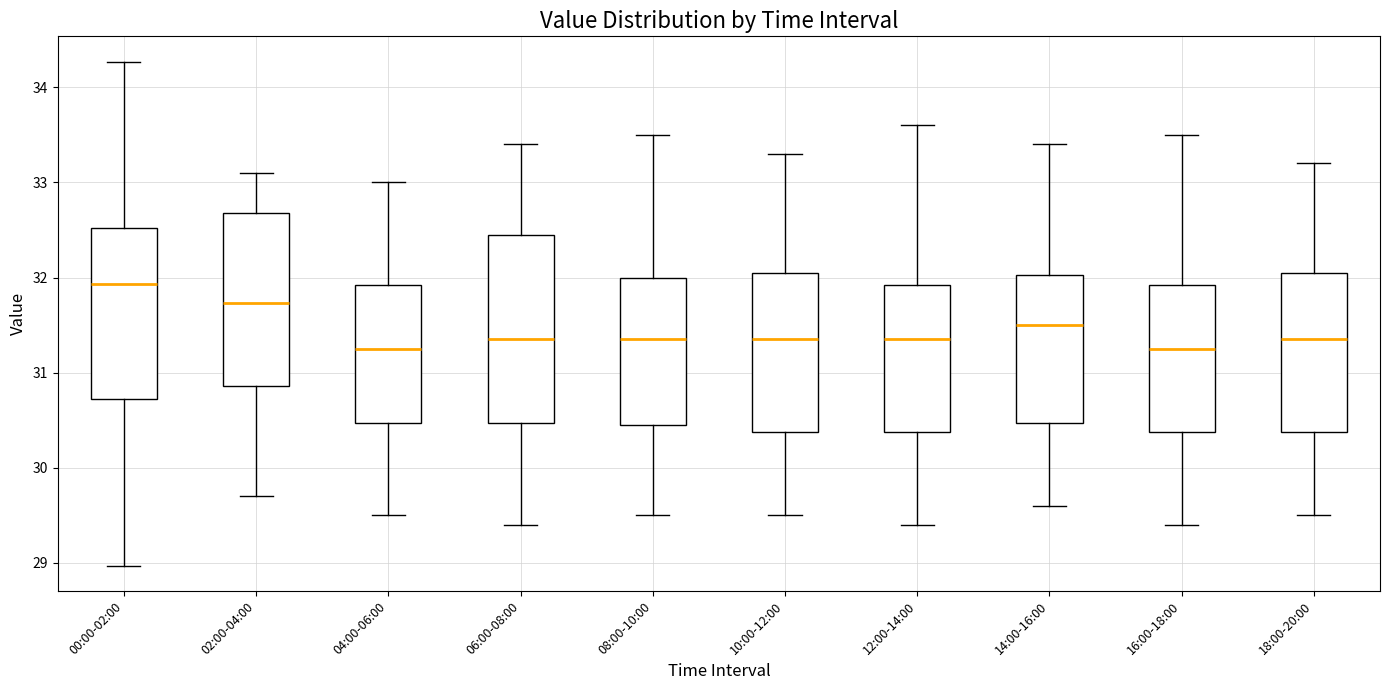

Reading left to right, read every box against the y-axis: the position of its median line, the range the box covers, and the ends of its whiskers. The values are not printed on the chart, so give them approximately, as read against the axis.

00:00-02:00: median 31.9, box 30.7 to 32.5, whiskers 29.0 to 34.3
02:00-04:00: median 31.7, box 30.9 to 32.7, whiskers 29.7 to 33.1
04:00-06:00: median 31.3, box 30.5 to 31.9, whiskers 29.5 to 33.0
06:00-08:00: median 31.4, box 30.5 to 32.5, whiskers 29.4 to 33.4
08:00-10:00: median 31.4, box 30.5 to 32.0, whiskers 29.5 to 33.5
10:00-12:00: median 31.4, box 30.4 to 32.1, whiskers 29.5 to 33.3
12:00-14:00: median 31.4, box 30.4 to 31.9, whiskers 29.4 to 33.6
14:00-16:00: median 31.5, box 30.5 to 32.0, whiskers 29.6 to 33.4
16:00-18:00: median 31.3, box 30.4 to 31.9, whiskers 29.4 to 33.5
18:00-20:00: median 31.4, box 30.4 to 32.1, whiskers 29.5 to 33.2